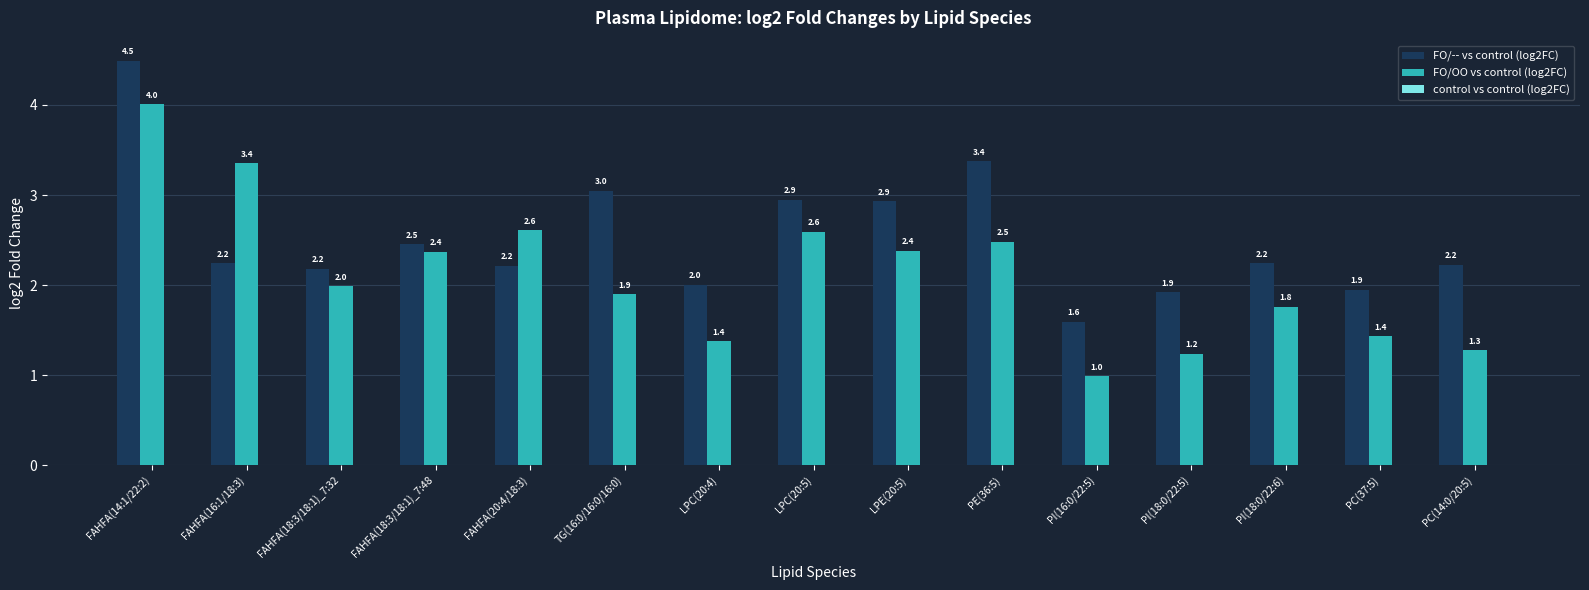

Which series has the widest spread of values?

FO/OO vs control (log2FC)